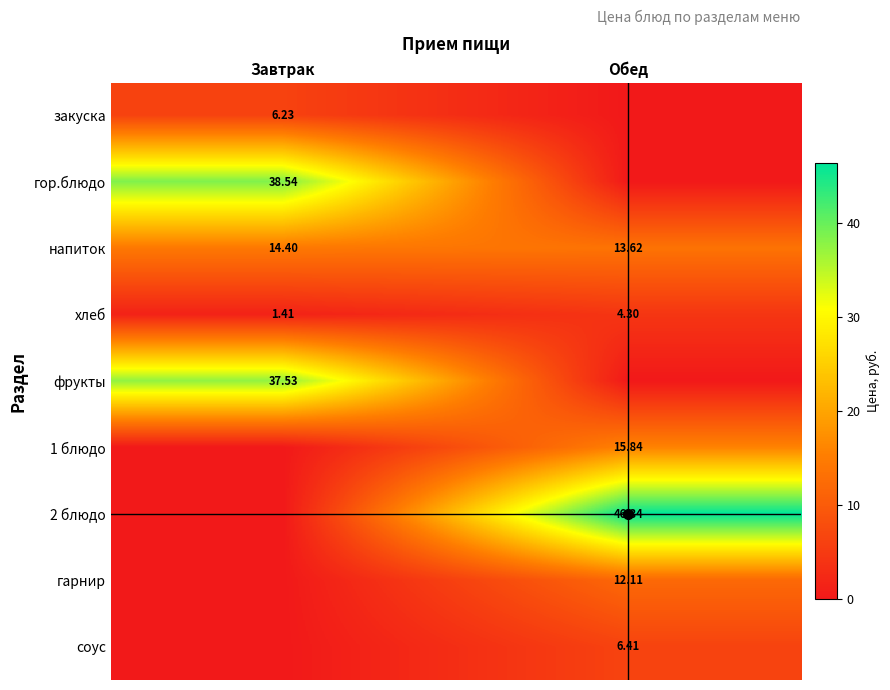

What is the difference between the фрукты values at Обед and Завтрак?

37.5